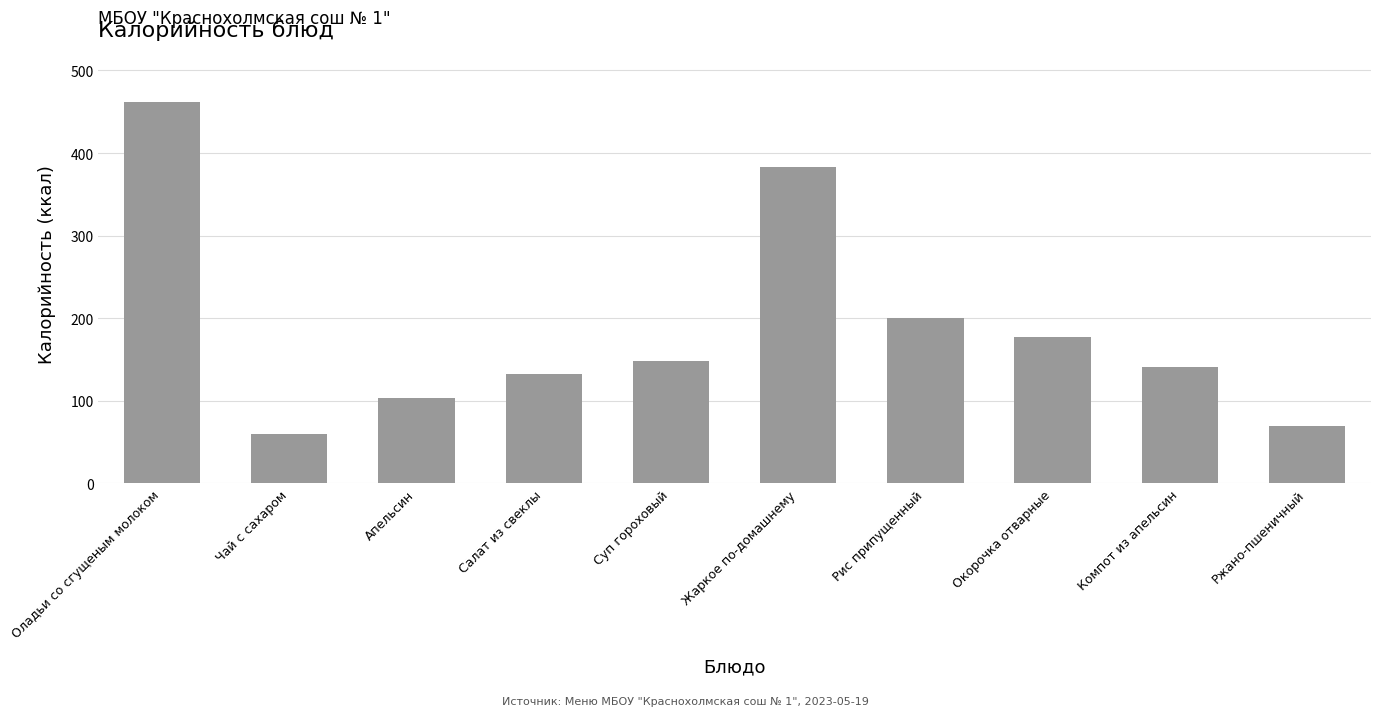

Approximately how many times larger is the value at Апельсин compared to Жаркое по-домашнему?

0.3